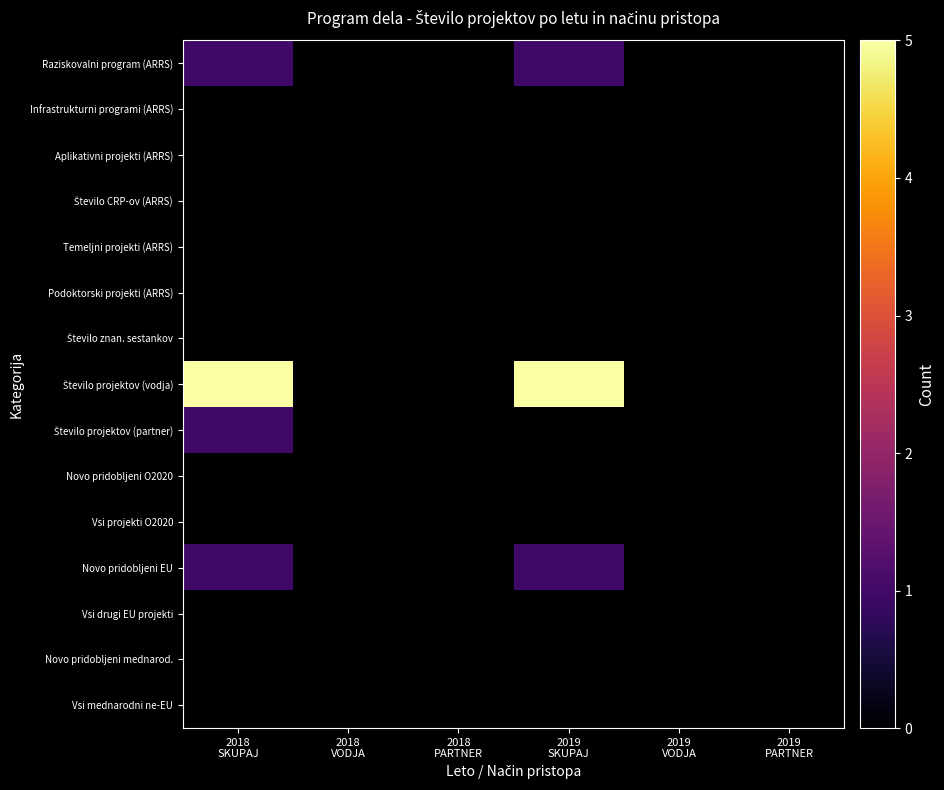

Which label corresponds to the largest value in the chart?

2018
SKUPAJ